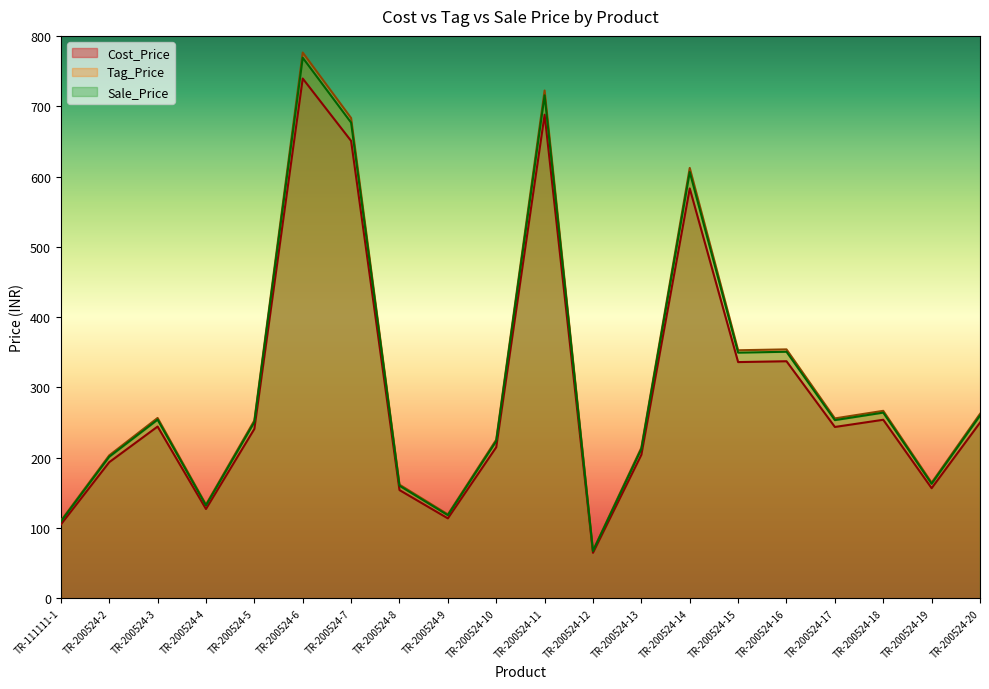

At which label does Sale_Price first exceed 253?

TR-200524-3